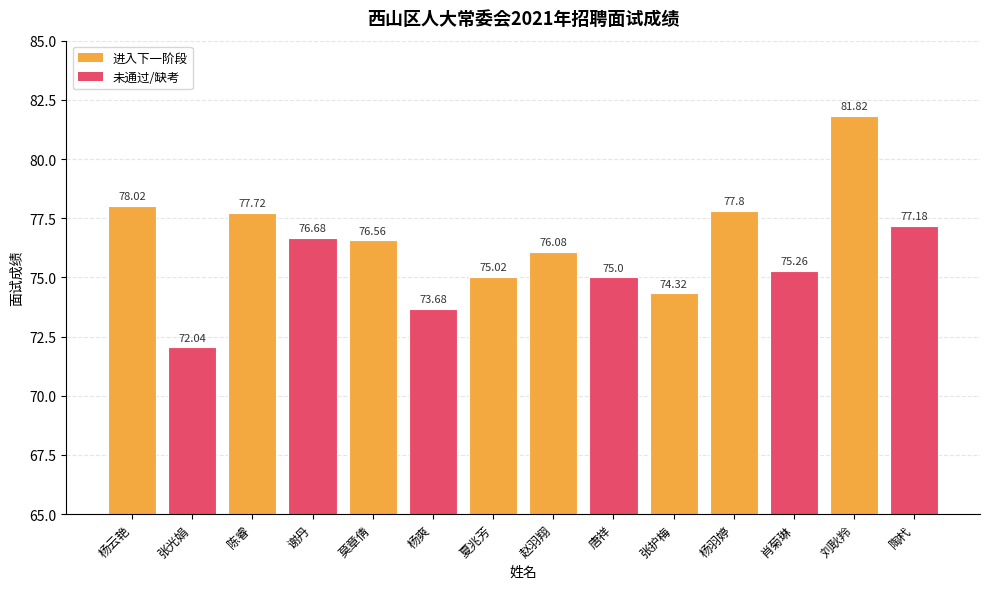

How many values are below 76?

6